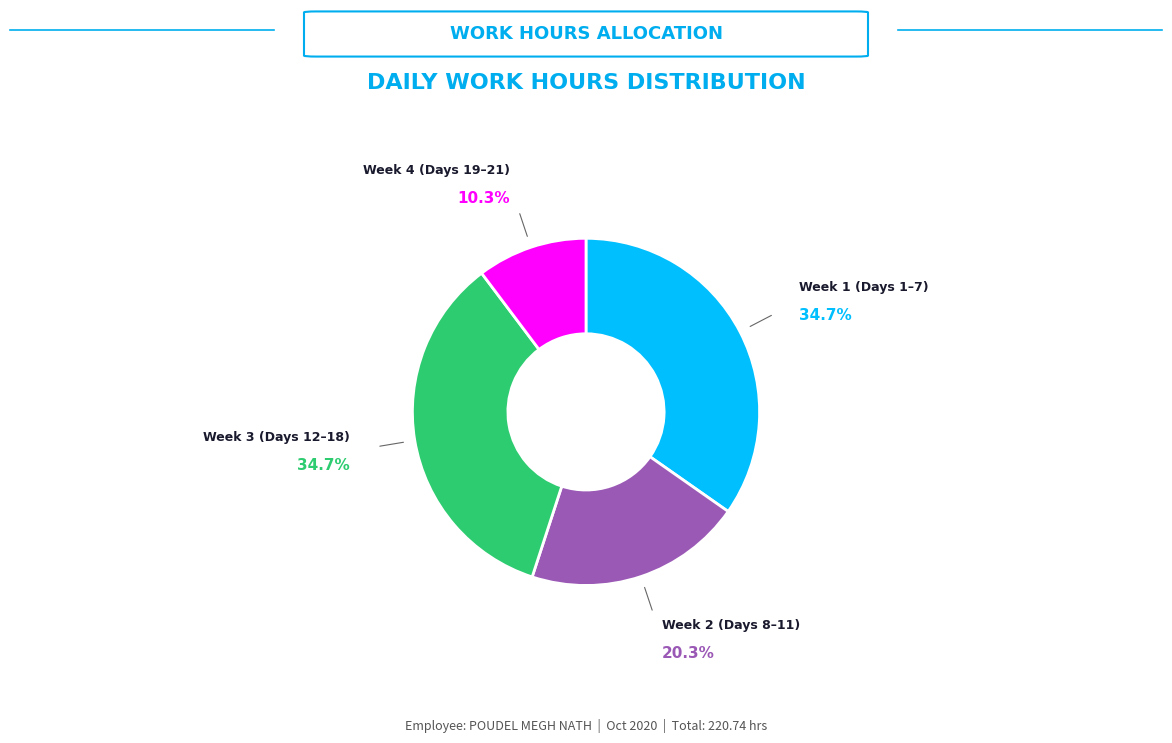

What portion of the pie excludes Week 1 (Days 1–7)?

65.3%